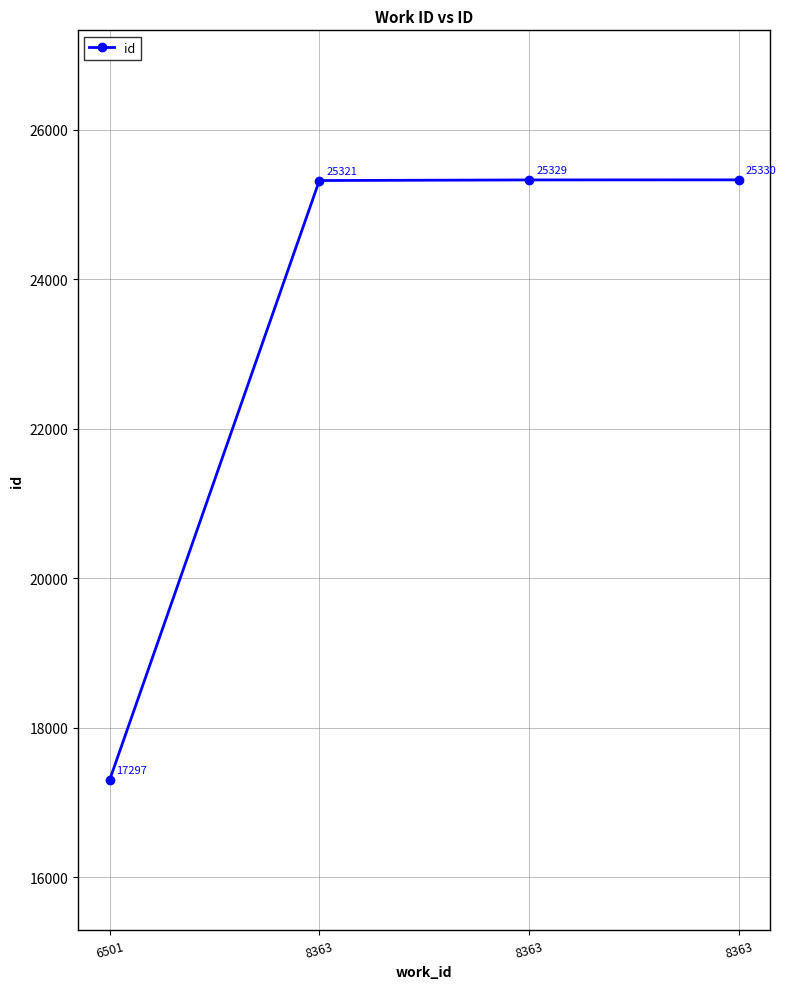

Reading right to left, transcribe all the data shown in this chart.

25330	25329	25321	17297